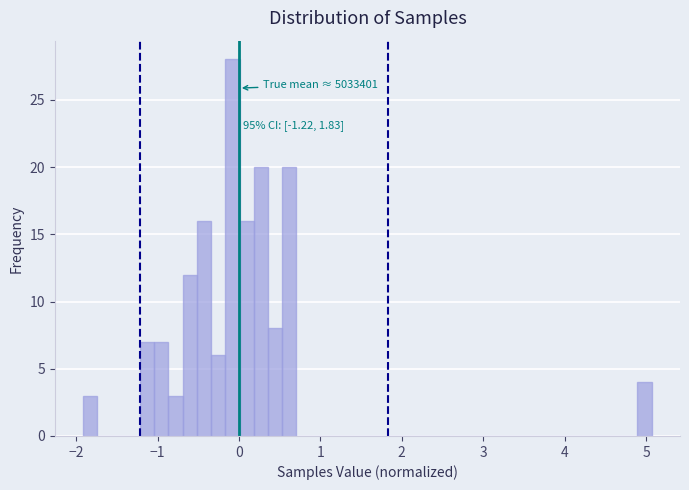

Around what value on the x-axis is the tallest bar? Give the approximate position of its centre, as read against the axis.

-0.1